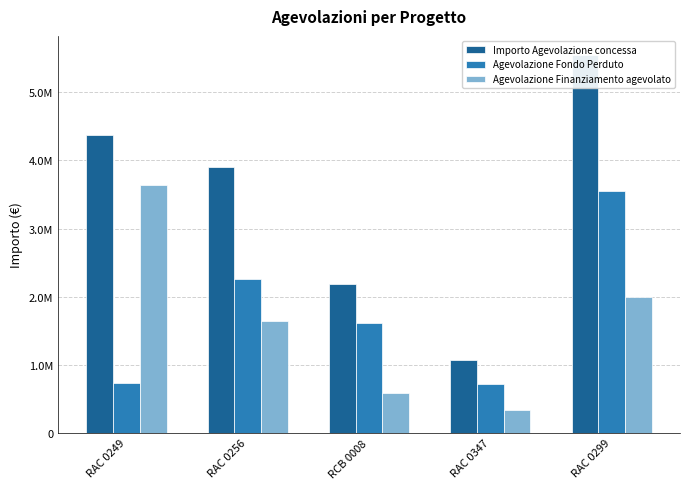

What is the sum of the Importo Agevolazione concessa values at RAC 0299 and RCB 0008?

7744957.0